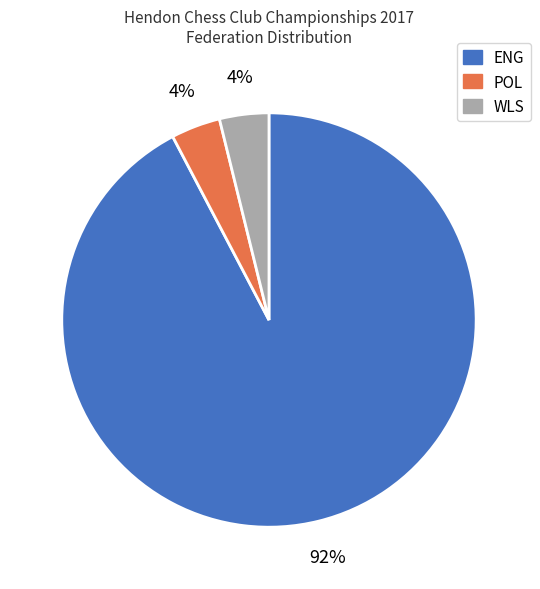

Which slice is the largest?

ENG